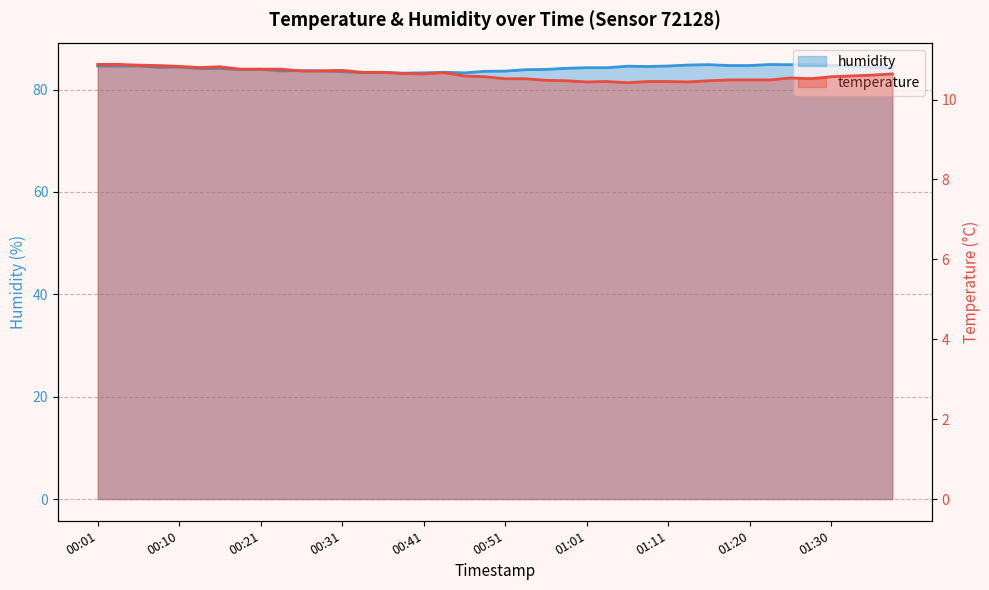

What is the label of the 3rd point from the left?

00:05